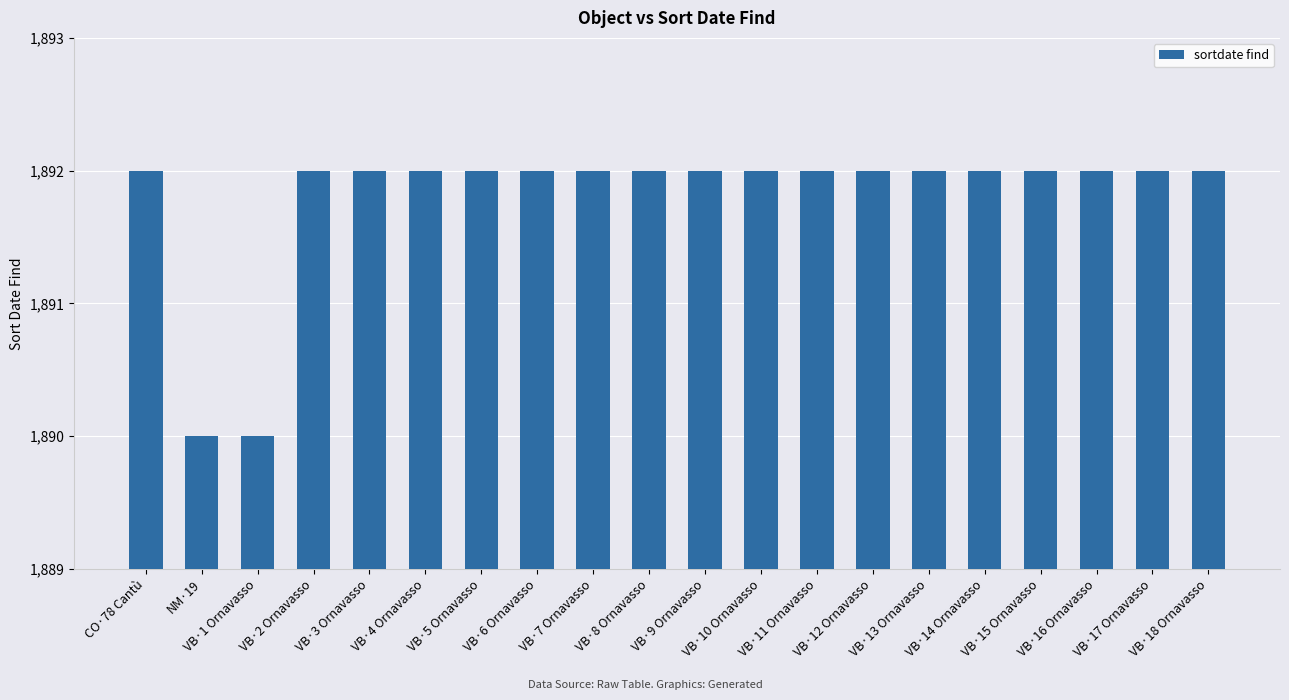

The value at VB·16 Ornavasso is 1892. True or false?

True